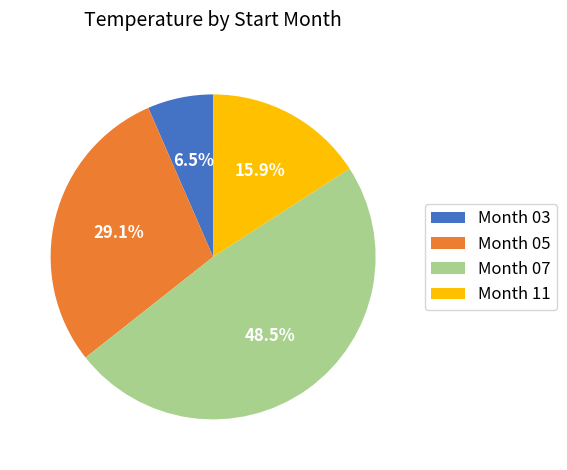

Is the sum of Month 07 and Month 11 greater than half?

Yes